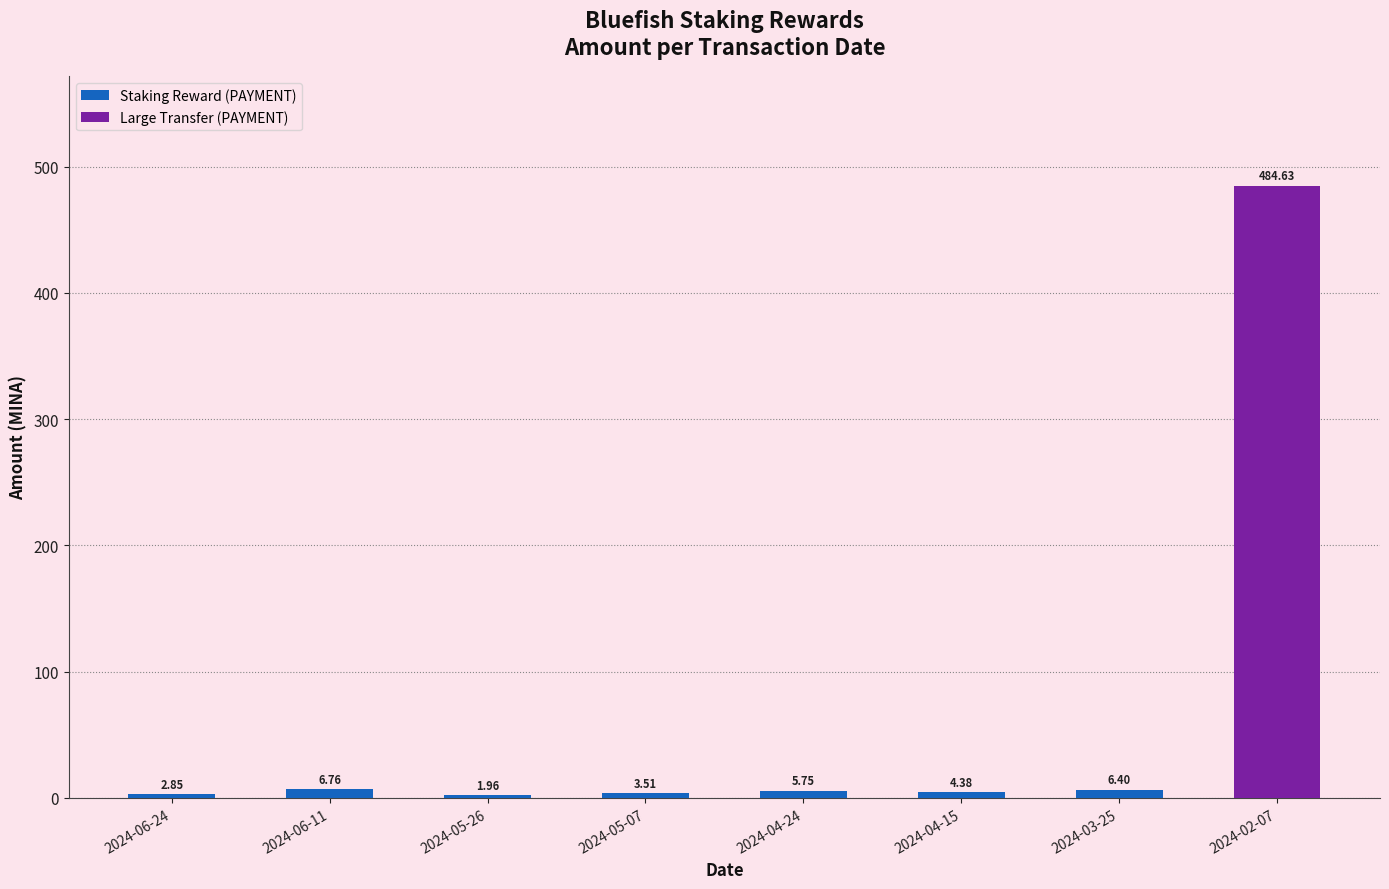

Read the value at 2024-05-07.

3.5